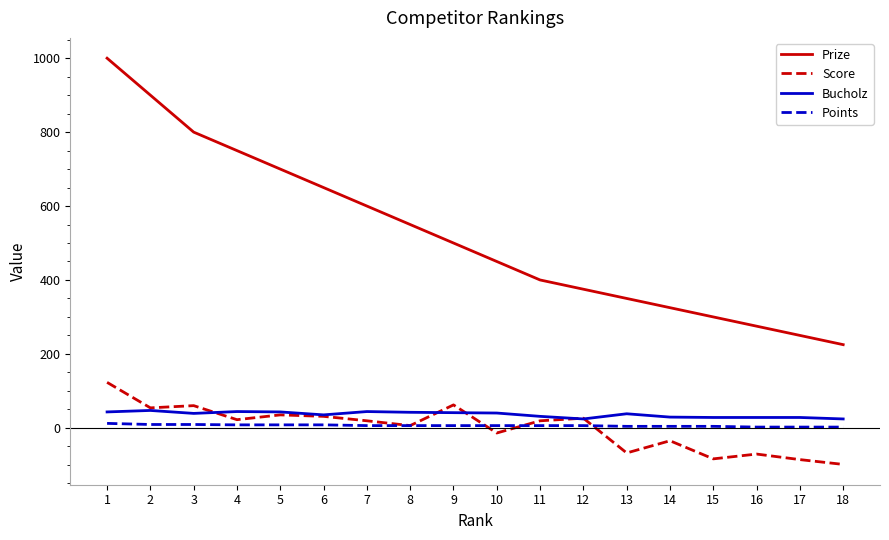

At which category is the sum across all series the highest?

1